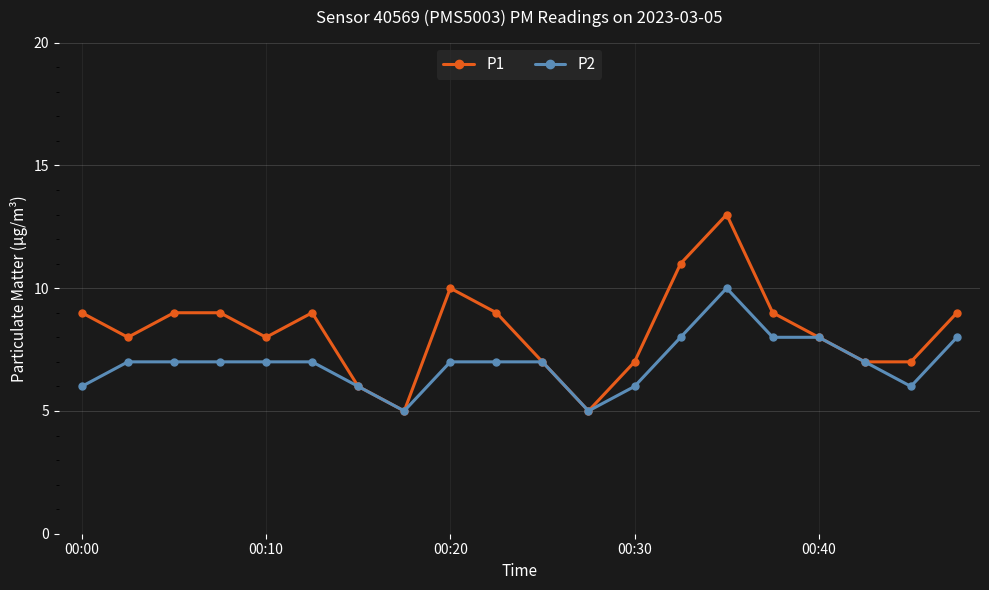

Which series has the largest range (max minus min)?

P1